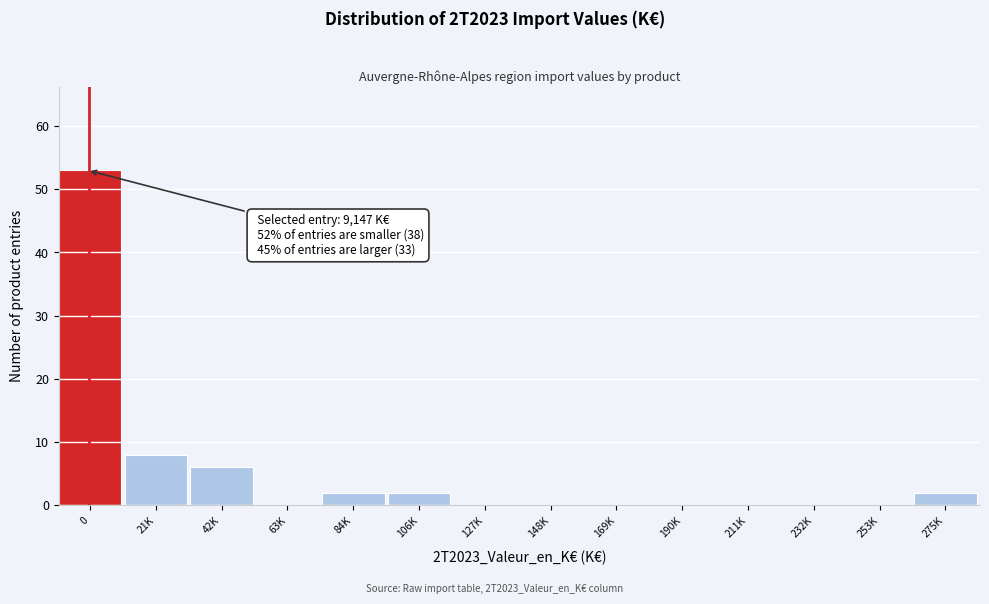

Reading left to right, extract all data points from this chart.

0=53	21K=8	42K=6	63K=0	84K=2	106K=2	127K=0	148K=0	169K=0	190K=0	211K=0	232K=0	253K=0	275K=2